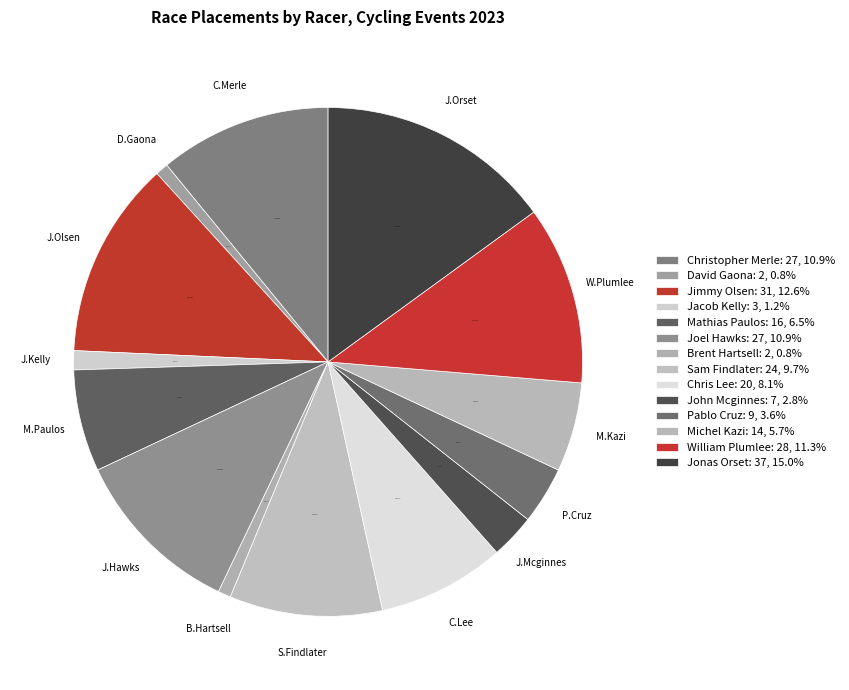

Combined, what portion of the pie is Jacob Kelly and Sam Findlater?

10.9%